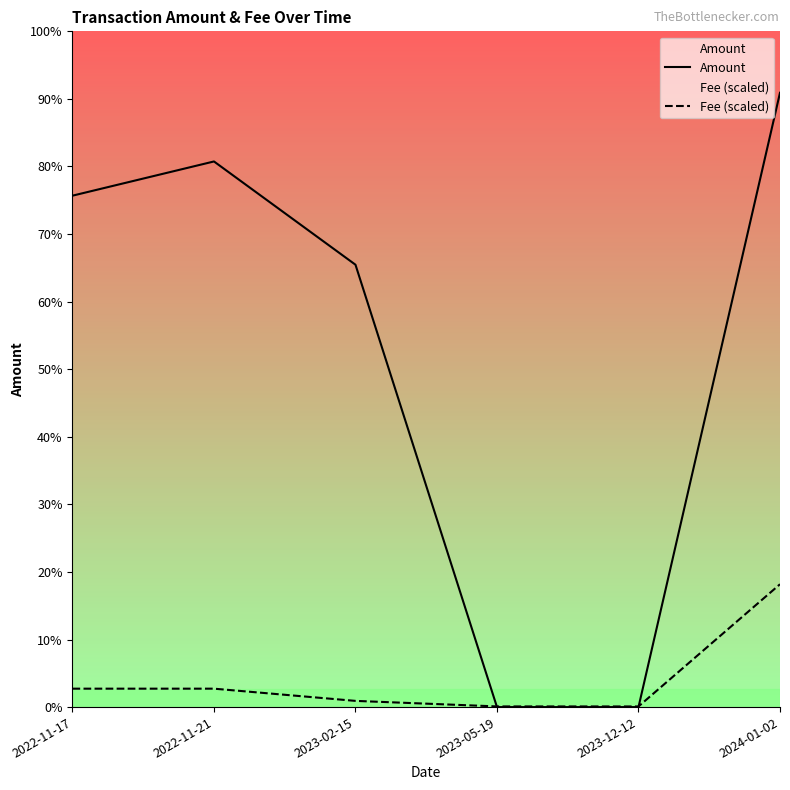

Which series has the widest spread of values?

Amount